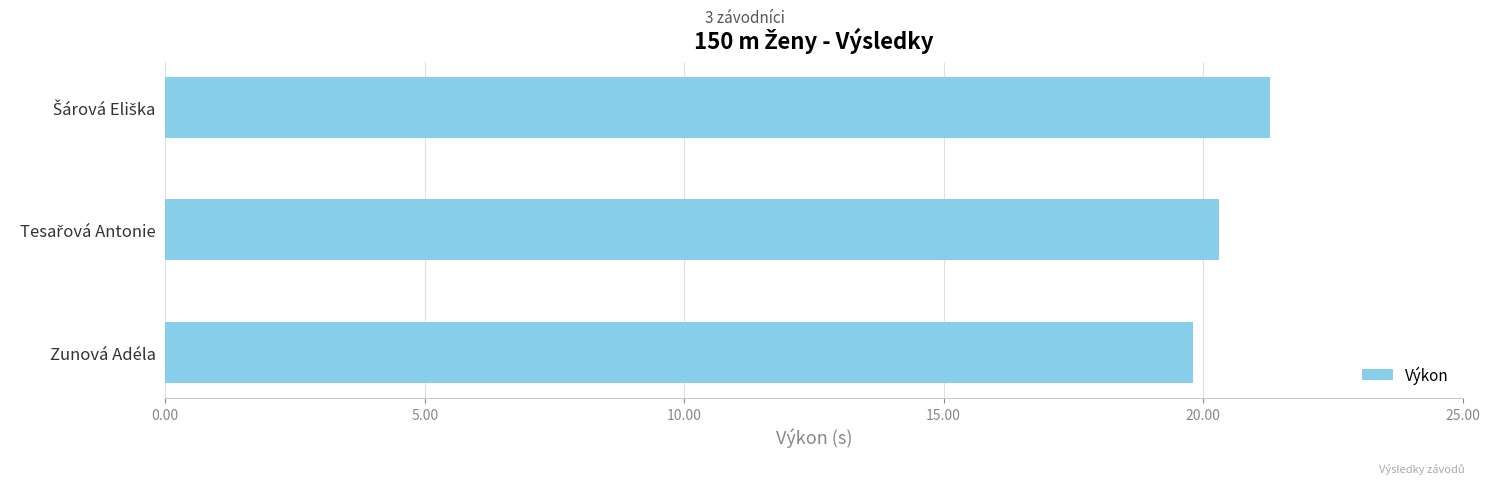

True or false: the data shows 19.8 at Zunová Adéla.

True